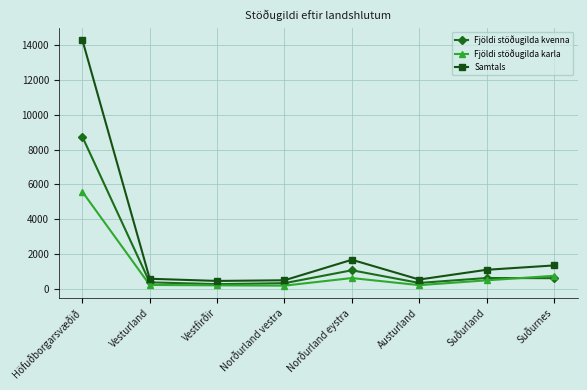

What is the difference between the maximum and minimum values in the Fjöldi stöðugilda kvenna series?

8483.9